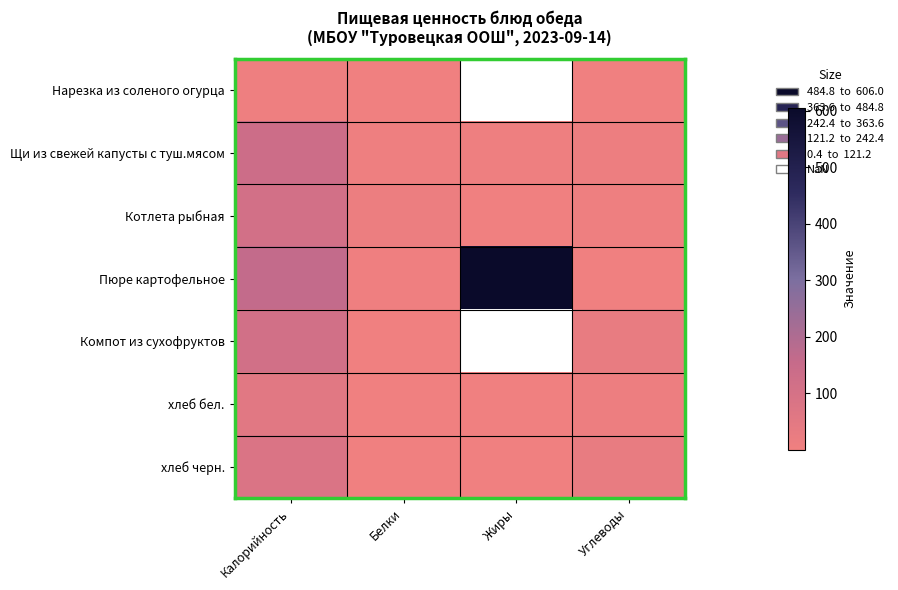

At how many categories does at least one series exceed 209?

1